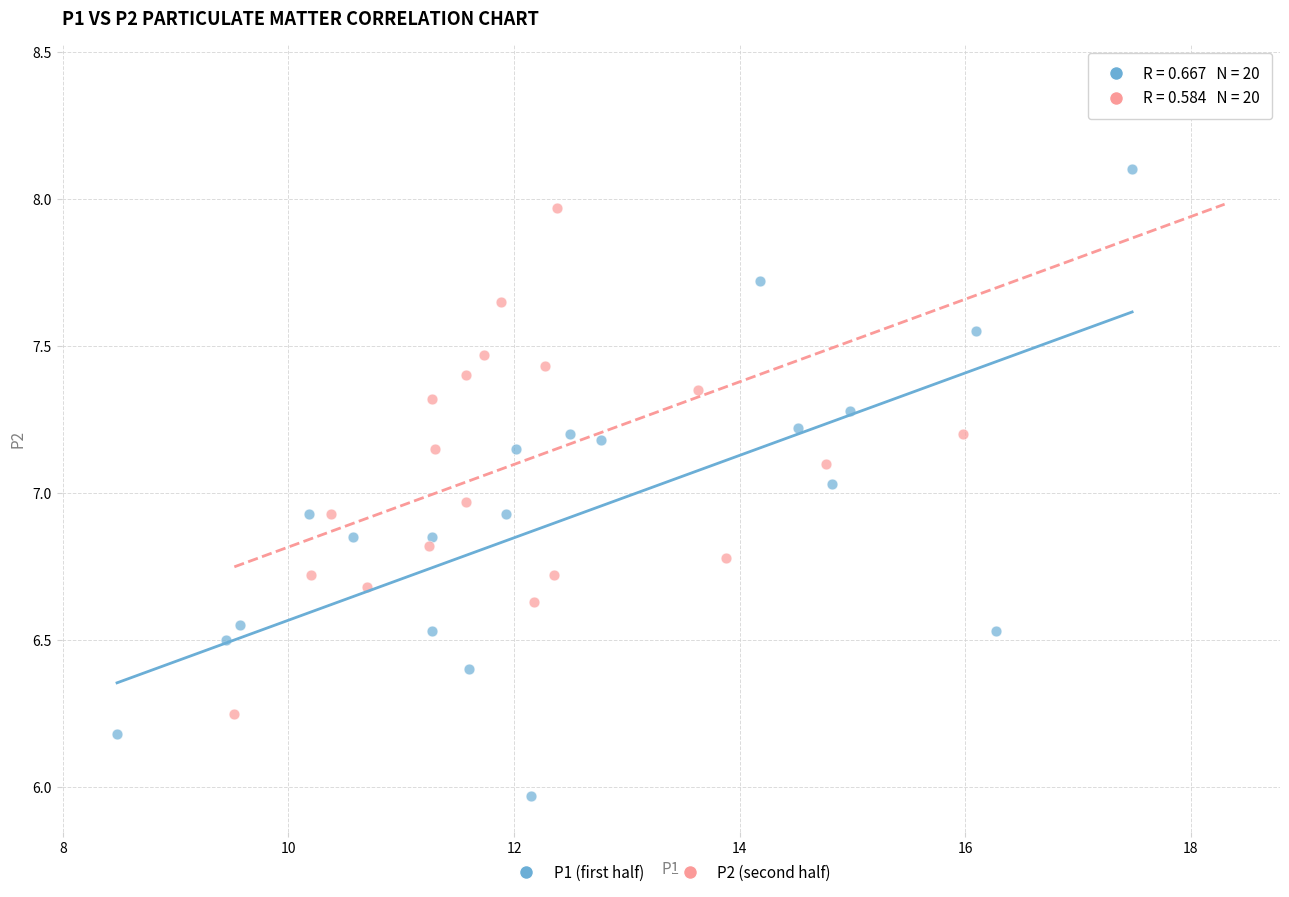

Which series contains the highest Y value?

P2 (second half)